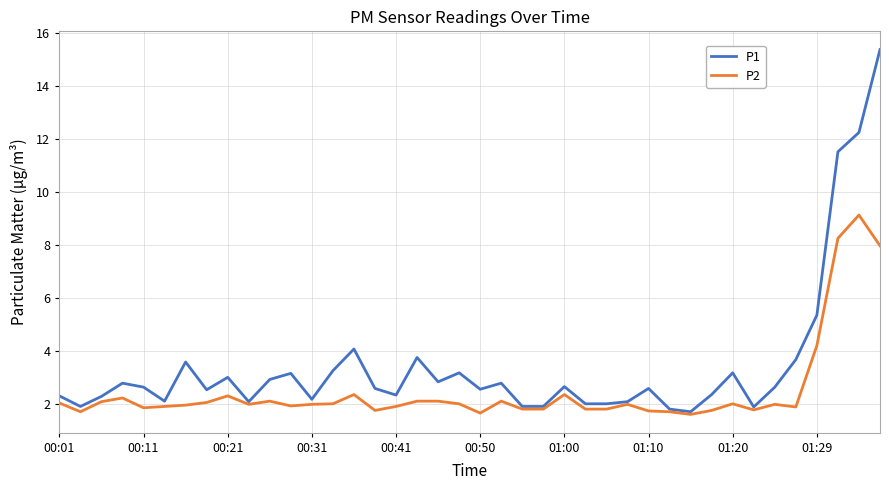

Which series has the largest range (max minus min)?

P1